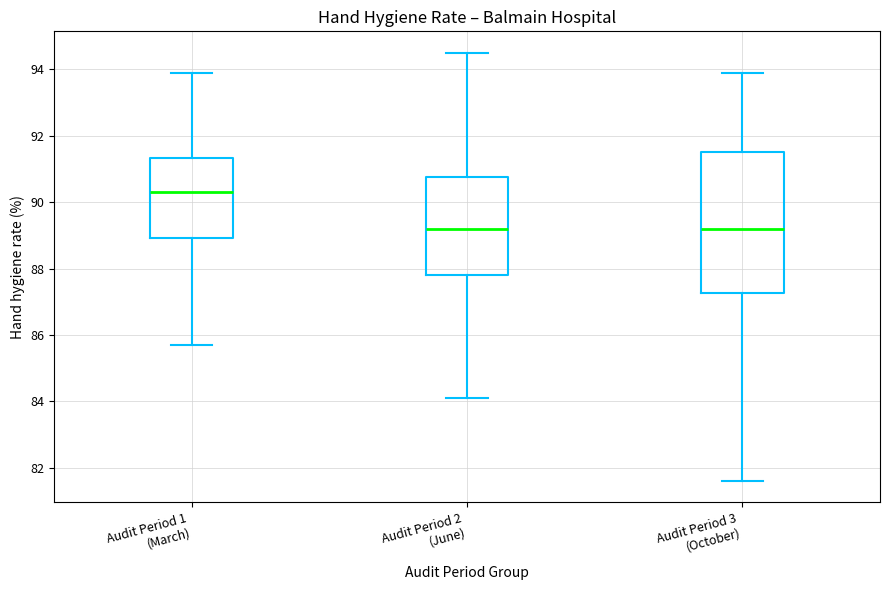

Reading left to right, read every box against the y-axis: the position of its median line, the range the box covers, and the ends of its whiskers. The values are not printed on the chart, so give them approximately, as read against the axis.

Audit Period 1 (March): median 90.4, box 89.0 to 91.4, whiskers 85.8 to 94.0
Audit Period 2 (June): median 89.2, box 87.8 to 90.8, whiskers 84.2 to 94.6
Audit Period 3 (October): median 89.2, box 87.2 to 91.6, whiskers 81.6 to 94.0